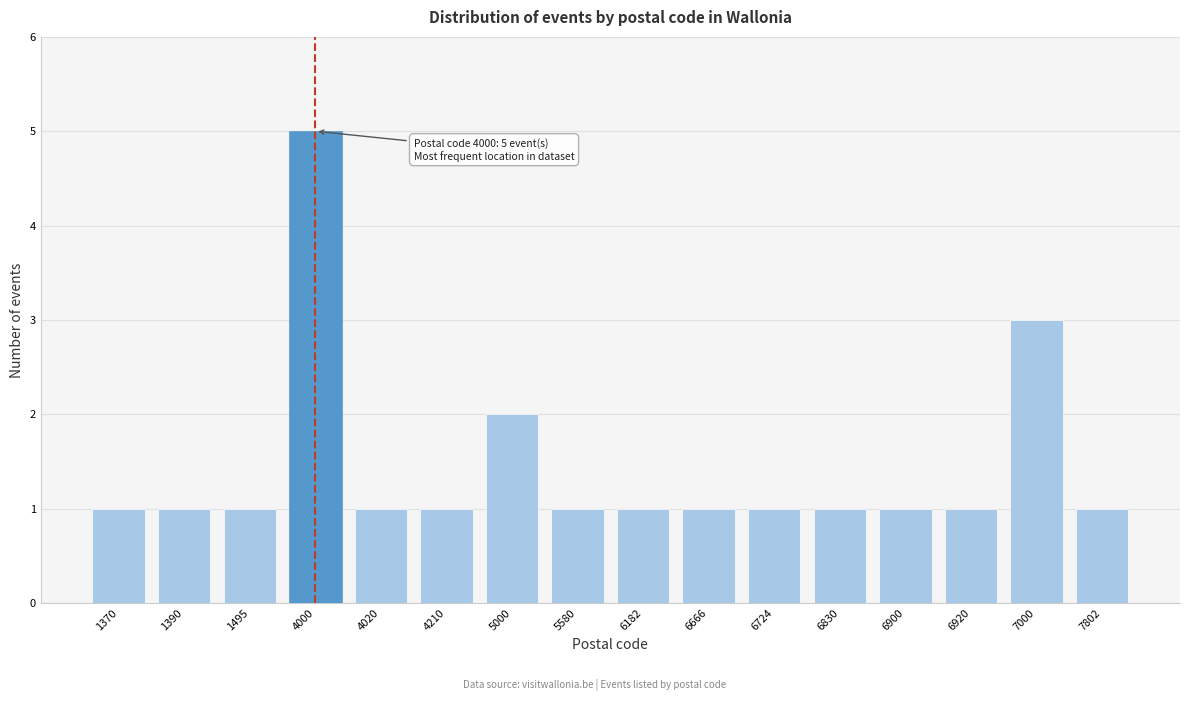

Reading left to right, list all the values displayed in this chart.

1	1	1	5	1	1	2	1	1	1	1	1	1	1	3	1